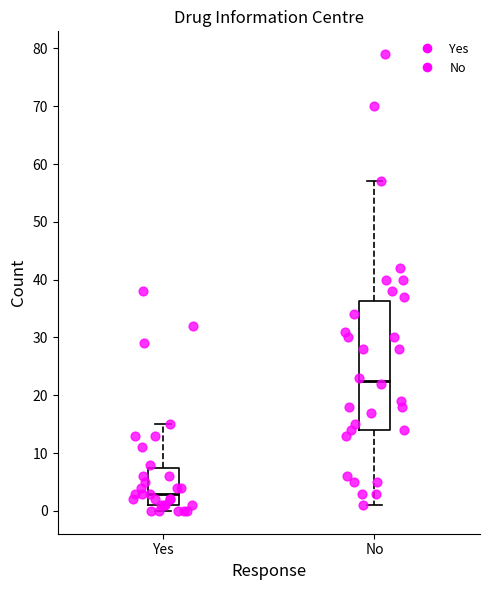

Reading left to right, read every box against the y-axis: the position of its median line, the range the box covers, and the ends of its whiskers. The values are not printed on the chart, so give them approximately, as read against the axis.

Yes: median 3, box 1 to 8, whiskers 0 to 15
No: median 23, box 14 to 36, whiskers 1 to 57